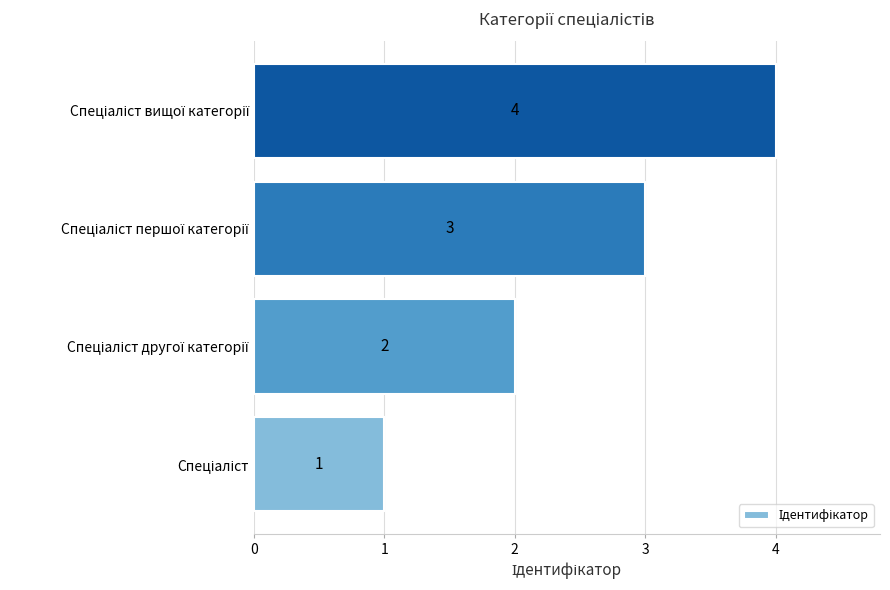

Count the values in the range 2 to 4.

3